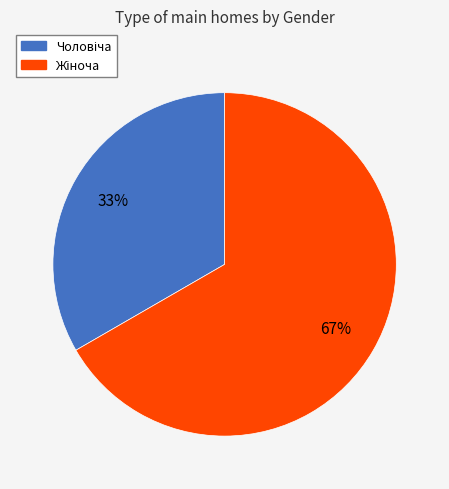

How many segments does this pie chart have?

2